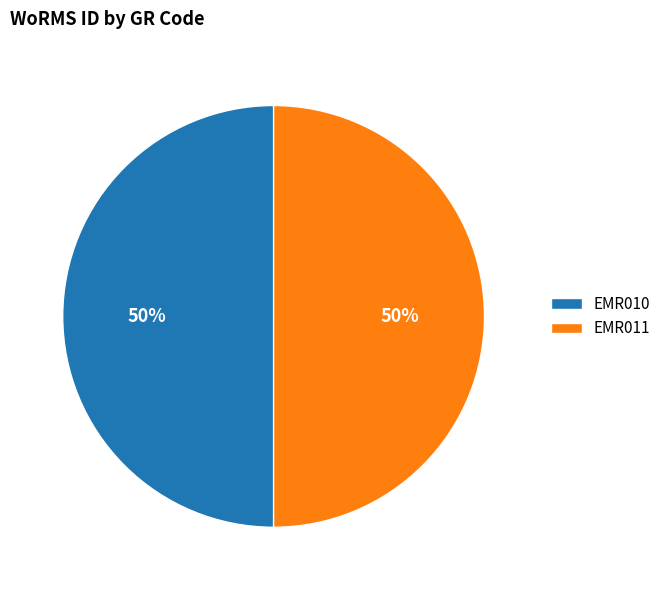

To the nearest percent, what is the combined percentage of EMR011 and EMR010?

100%